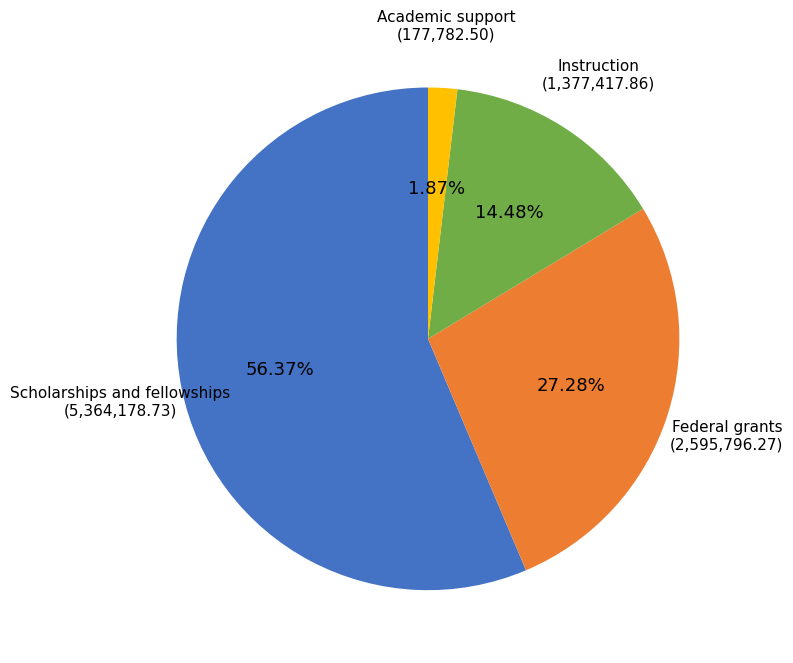

Does Scholarships and fellowships account for over 50% of the chart?

Yes